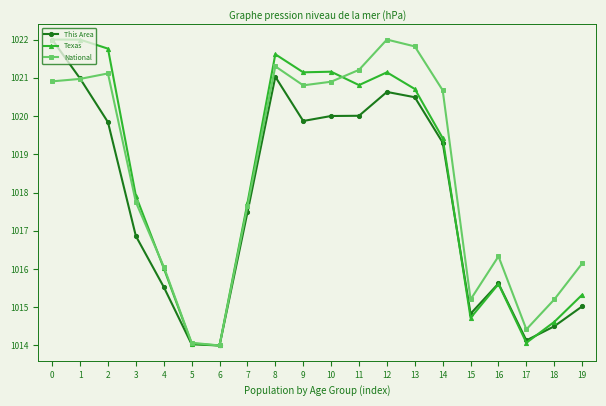

What is the value of the This Area point at the 6th from the left?

1014.0